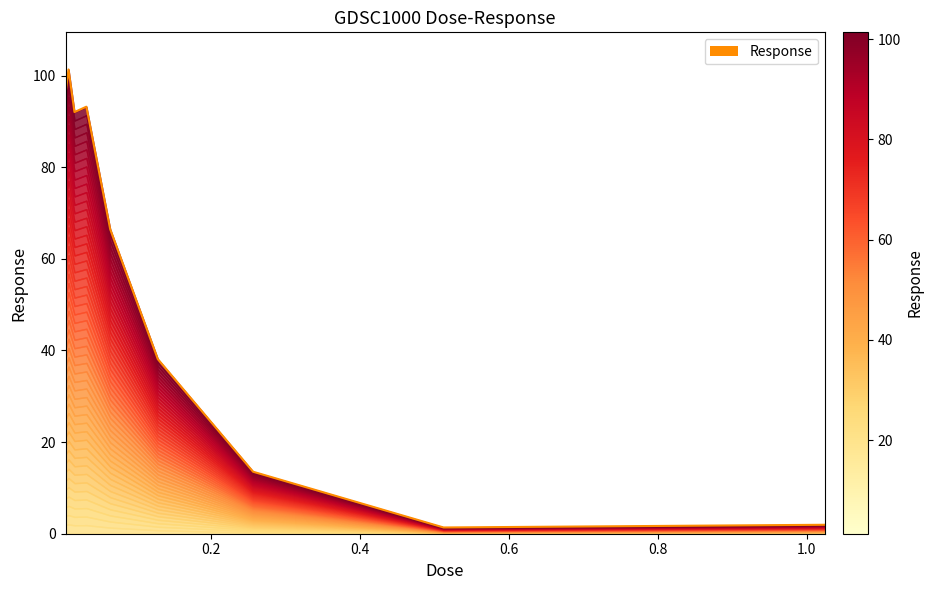

What is the difference between the maximum and minimum values?

100.0